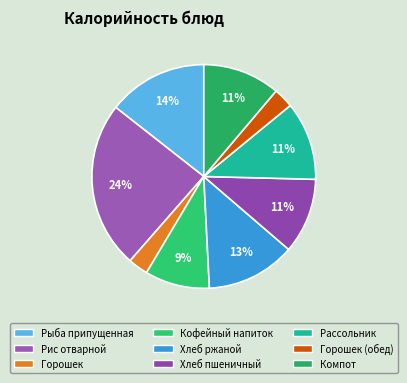

Count the number of slices in the pie.

9